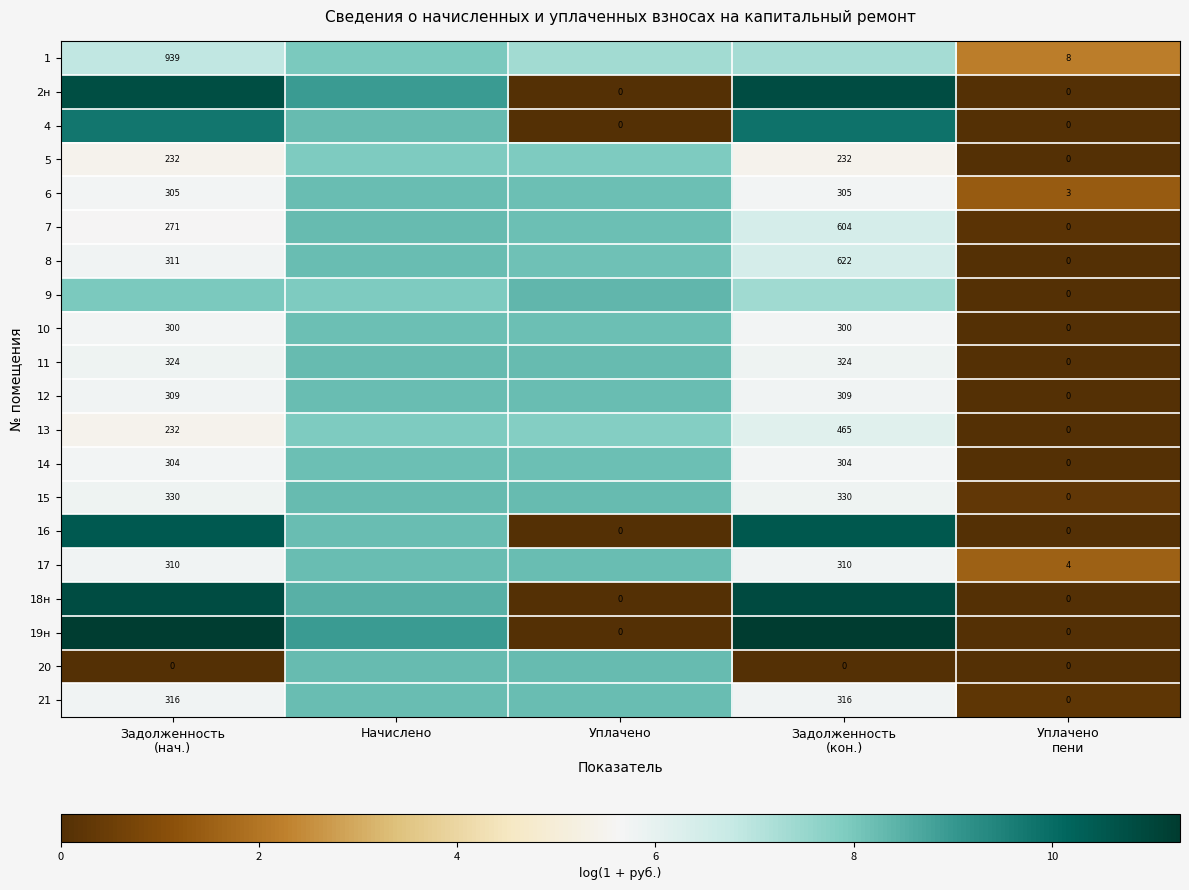

The 14 series shows 5.7 at Задолженность (нач.). True or false?

True